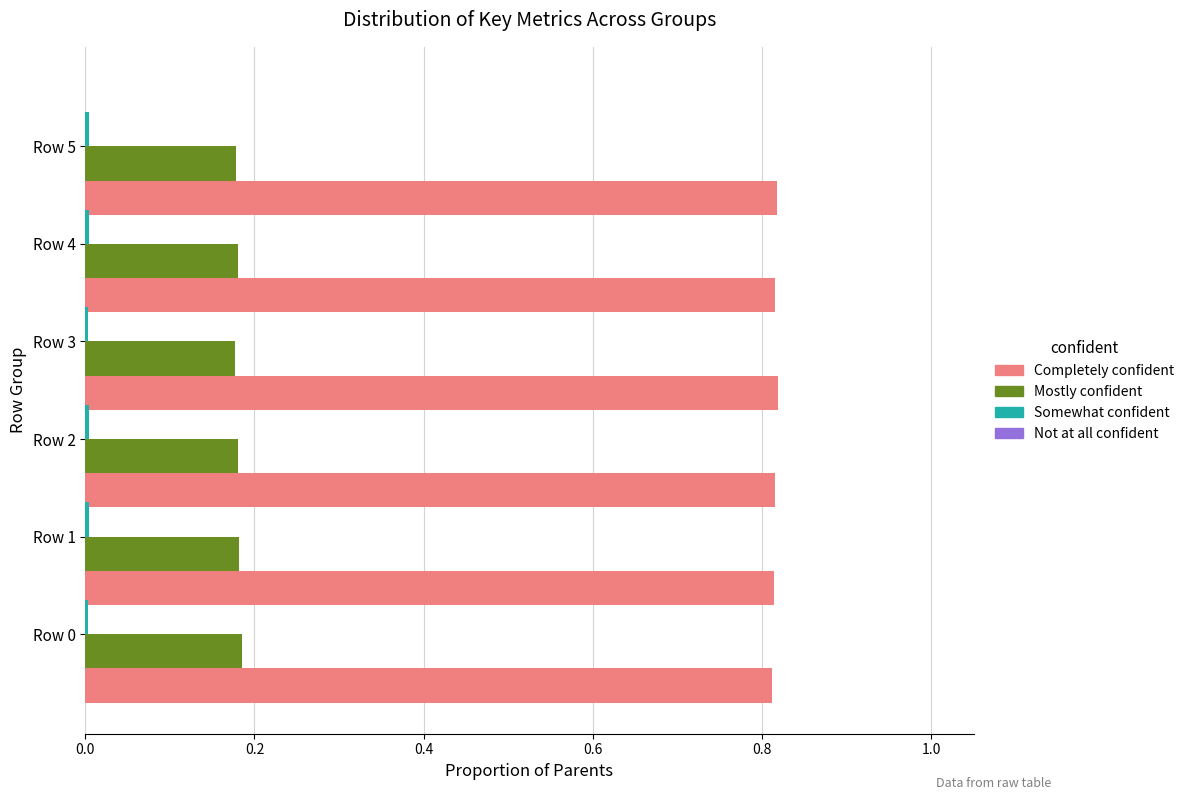

Reading left to right, transcribe all the data shown in this chart.

Completely confident: 0.8	0.8	0.8	0.8	0.8	0.8
Mostly confident: 0.2	0.2	0.2	0.2	0.2	0.2
Somewhat confident: 0.0	0.0	0.0	0.0	0.0	0.0
Not at all confident: 0.0	0.0	0.0	0.0	0.0	0.0